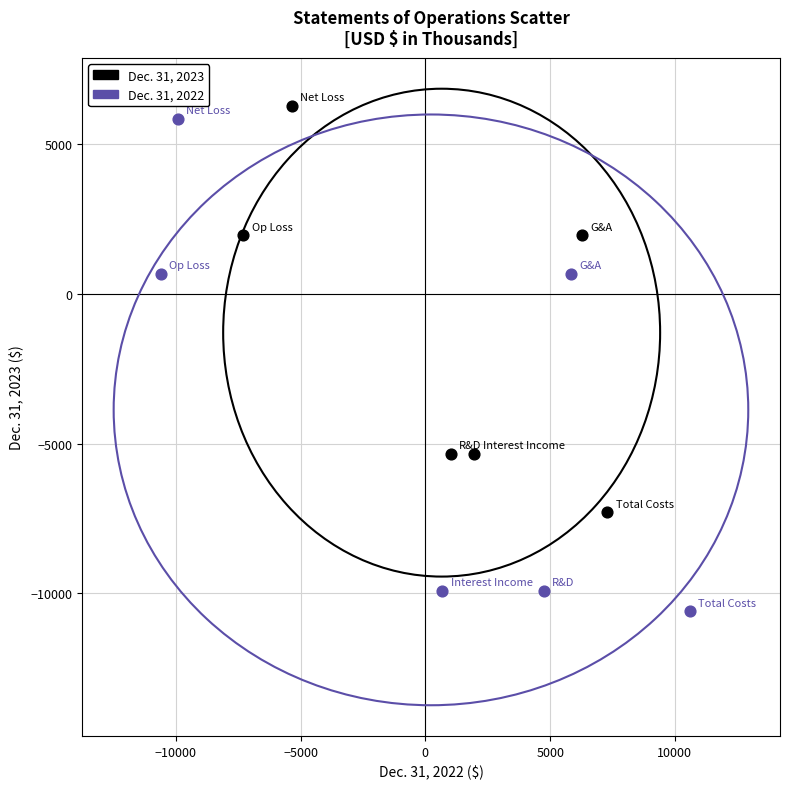

Which series has the widest spread of Y values?

Dec. 31, 2022